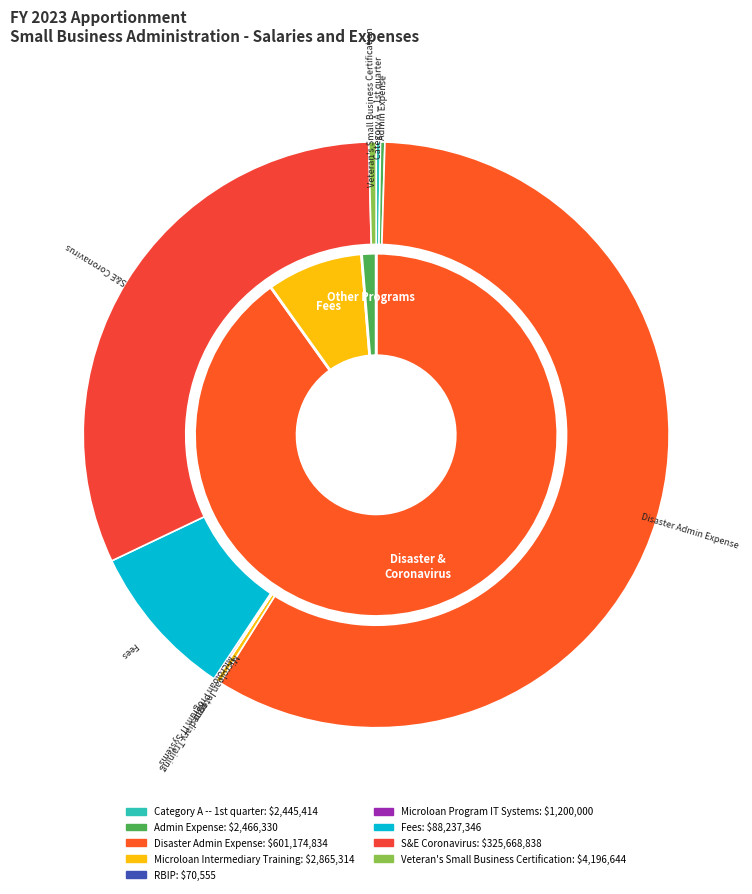

What is the smallest slice in the pie chart?

RBIP